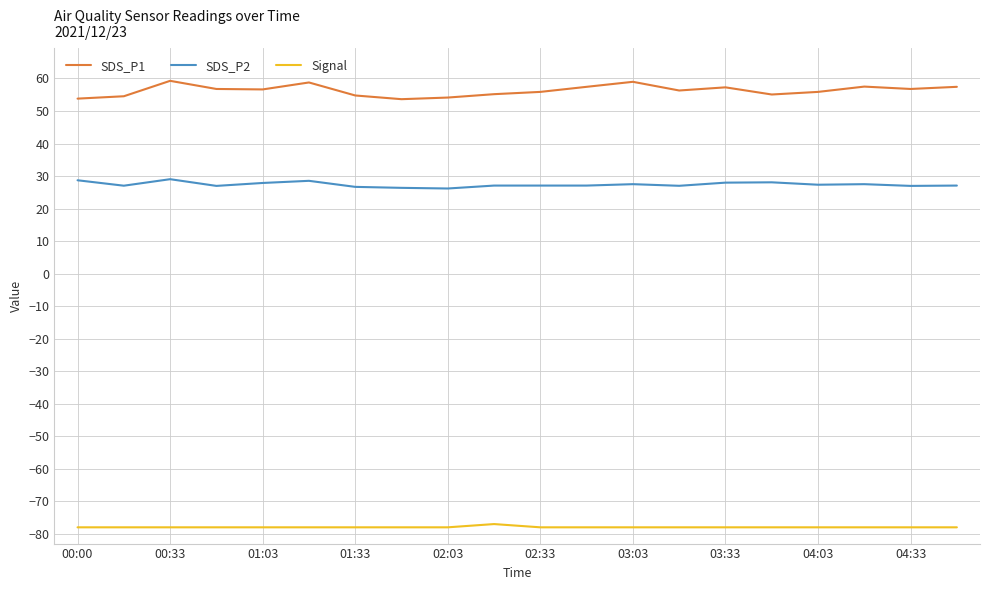

What is the average value of the SDS_P1 series?

56.3